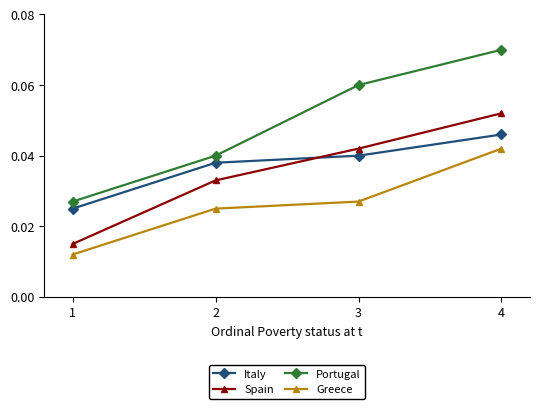

Rank the categories by Spain value from highest to lowest.

4, 3, 2, 1